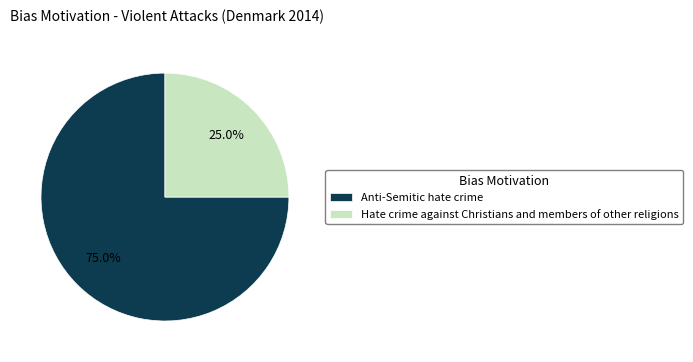

To the nearest percent, what is the difference between the Anti-Semitic hate crime and Hate crime against Christians and members of other religions slice percentages?

50%